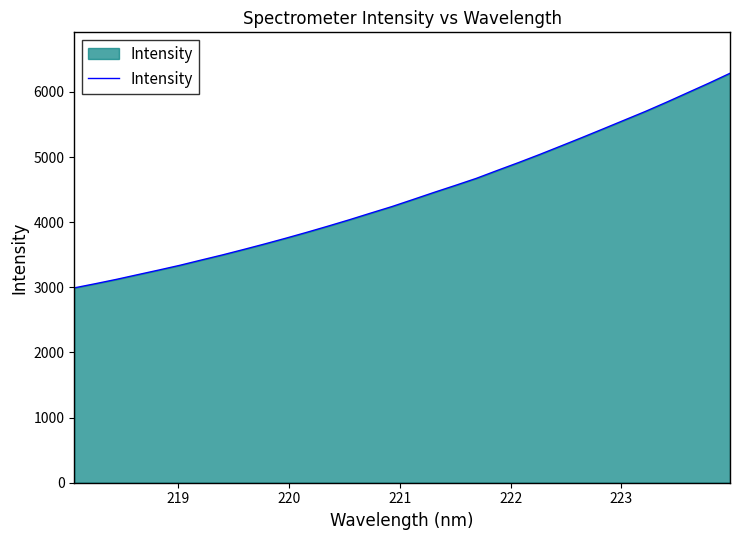

What is the maximum value shown in the chart?

6287.4